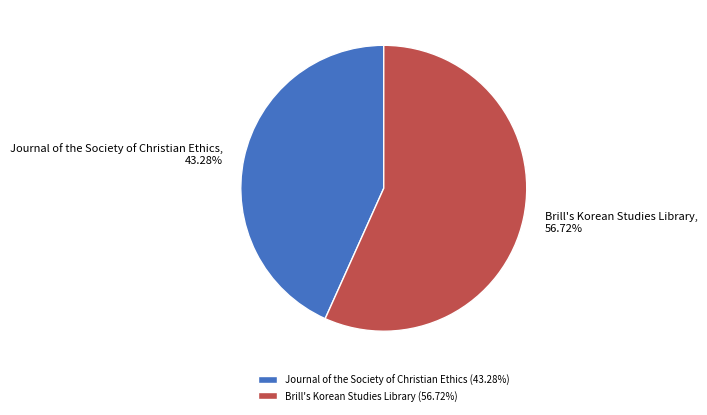

Which has a higher value, Brill's Korean Studies Library or Journal of the Society of Christian Ethics?

Brill's Korean Studies Library